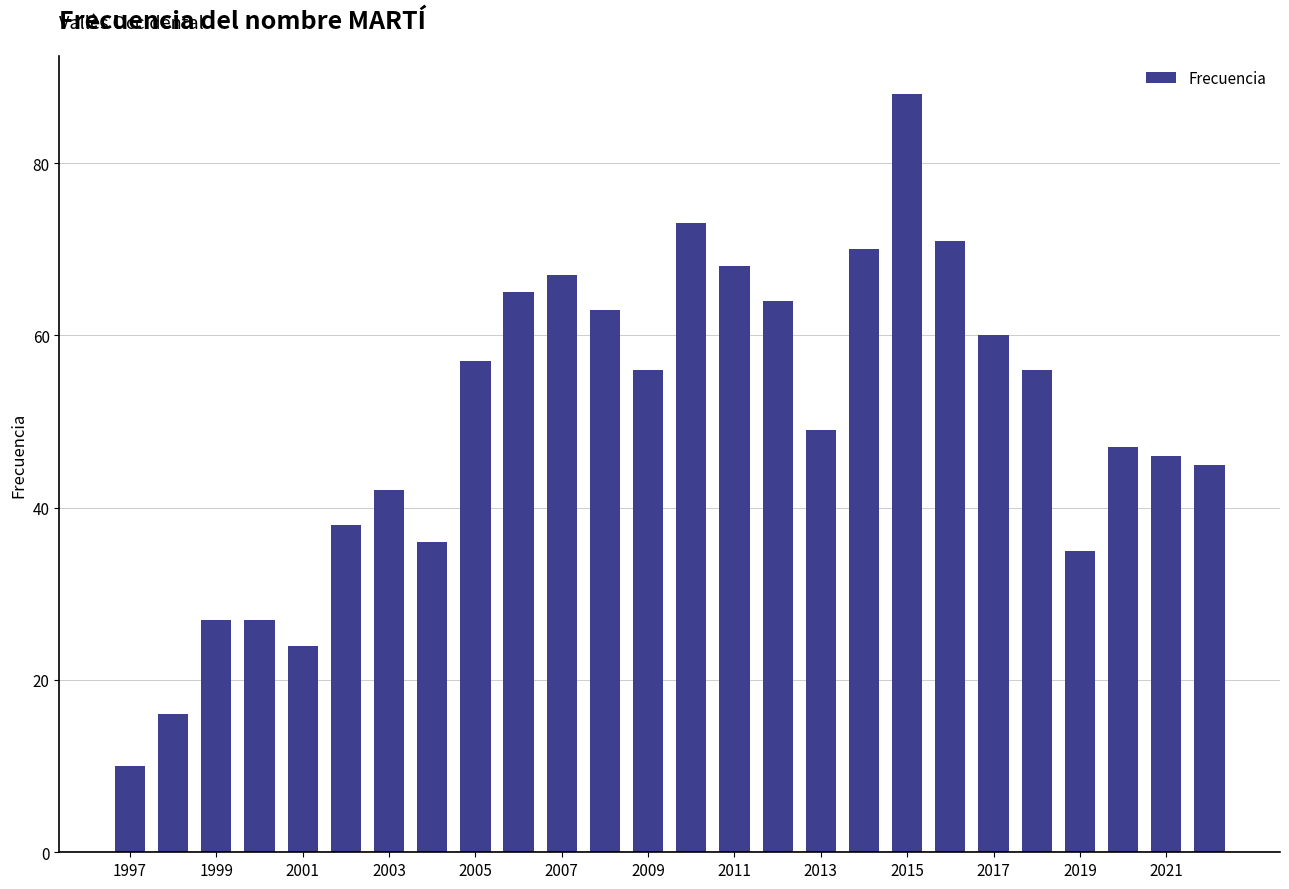

What is the sum of all values?

1300